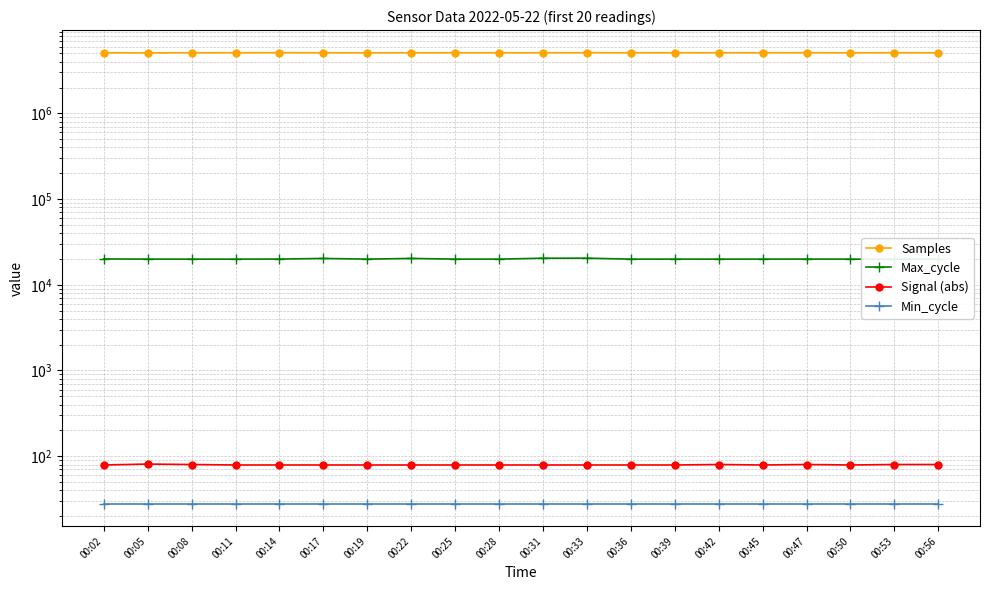

What are all the series names shown in the legend?

Samples, Max_cycle, Signal (abs), Min_cycle